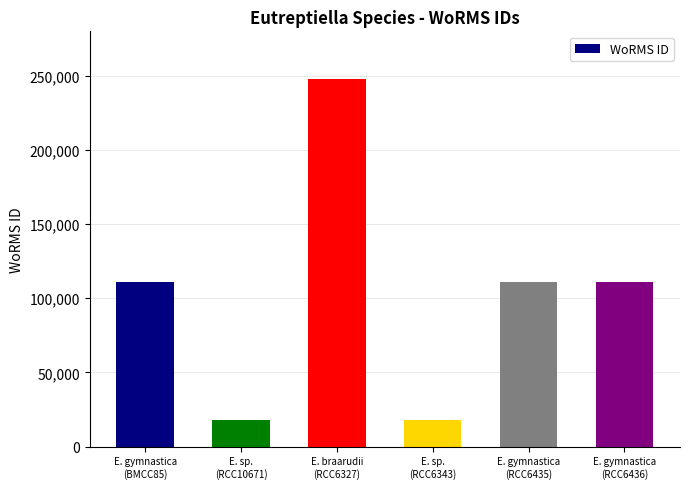

What is the greatest value displayed?

248121